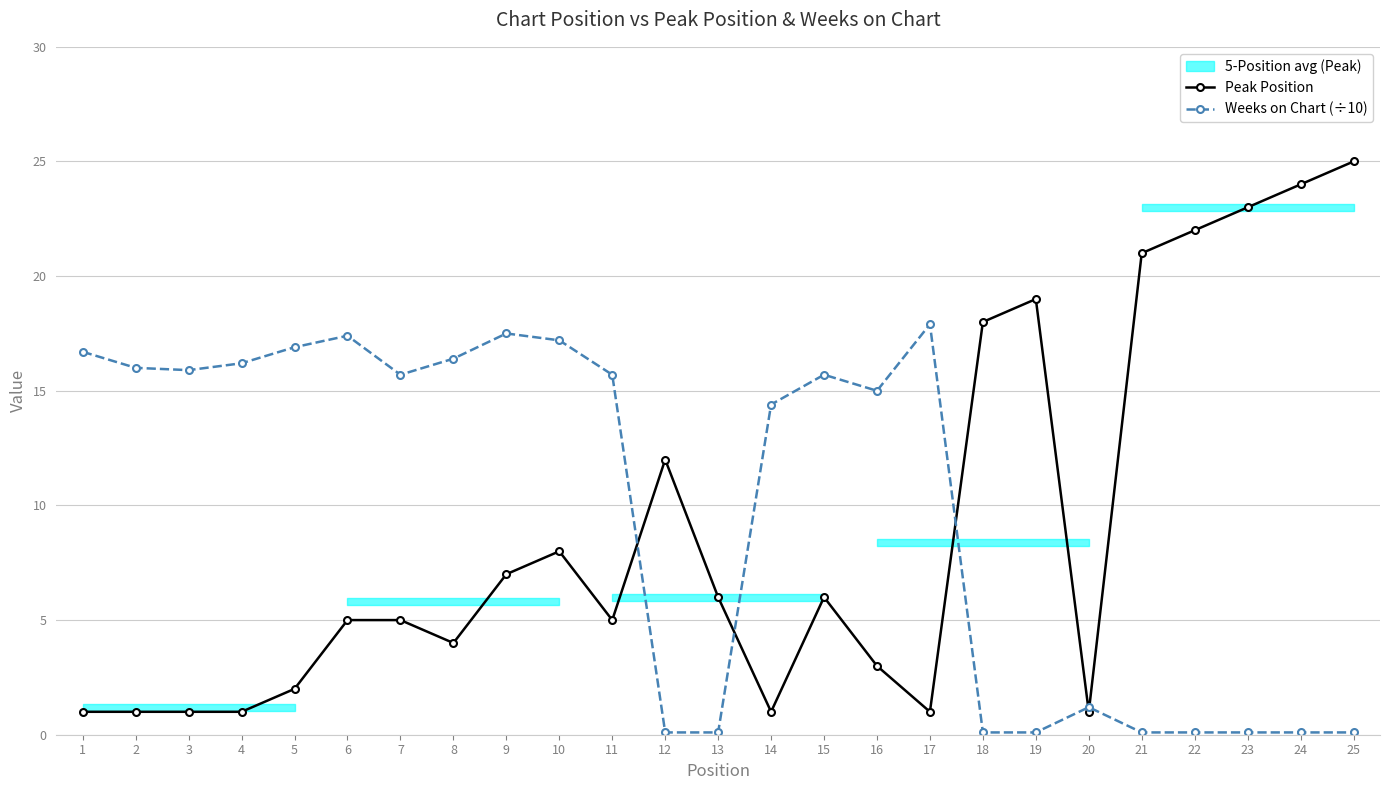

Between 2 and 19, which series saw the biggest shift?

Peak Position